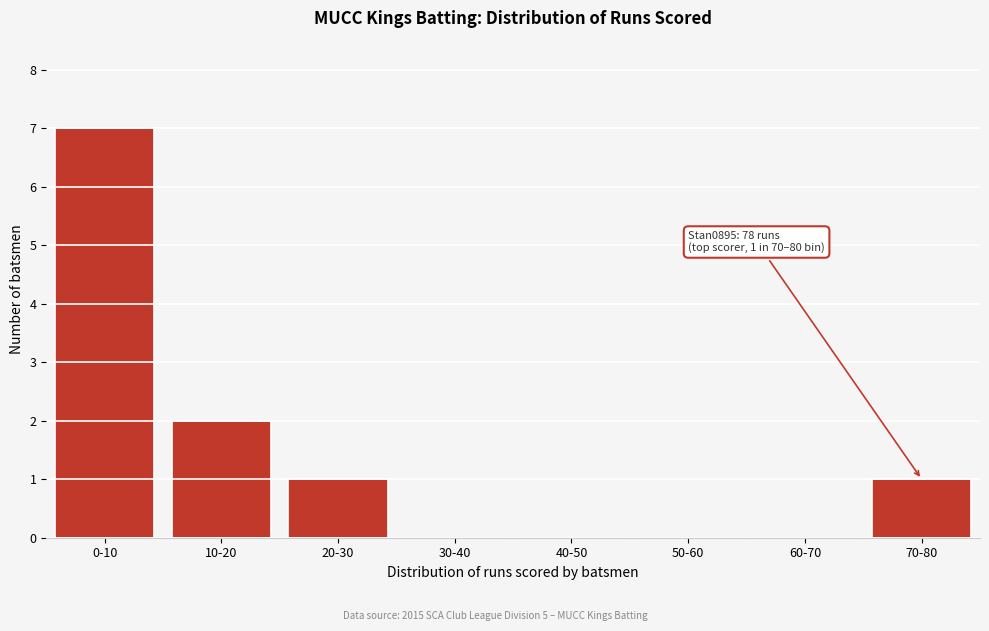

Reading right to left, extract all data points from this chart.

70-80=1	60-70=0	50-60=0	40-50=0	30-40=0	20-30=1	10-20=2	0-10=7